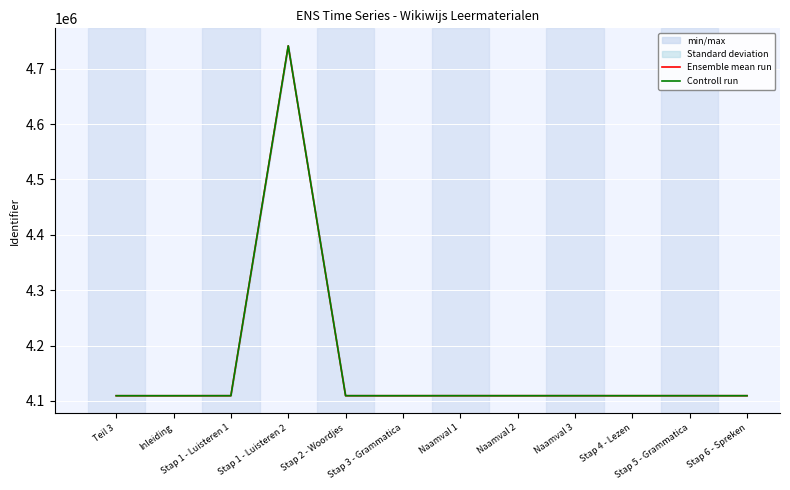

True or false: Ensemble mean run and Controll run cross at least once.

False